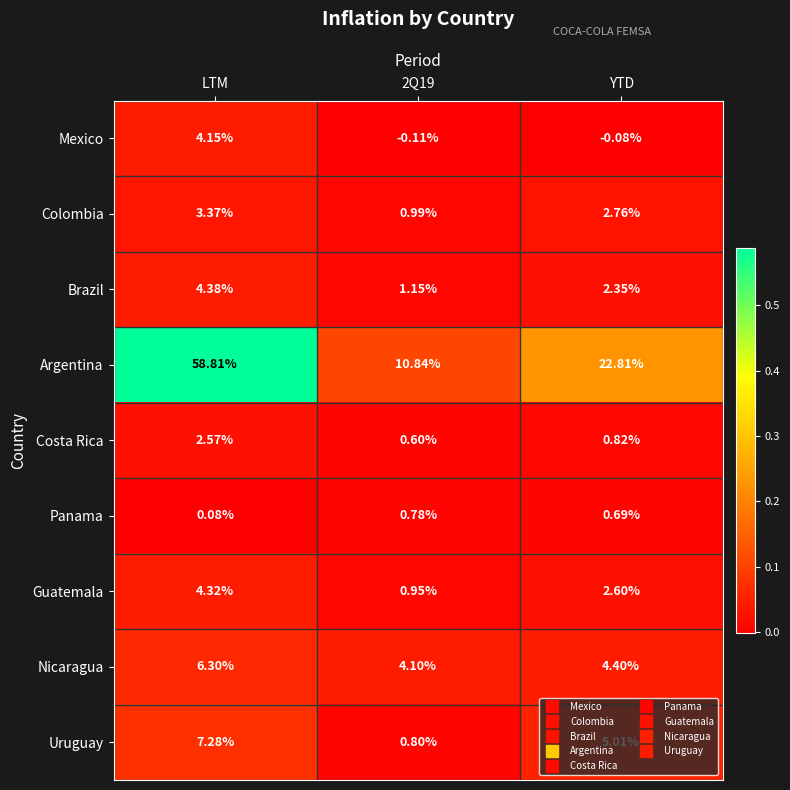

At which category is the sum across all series the highest?

LTM